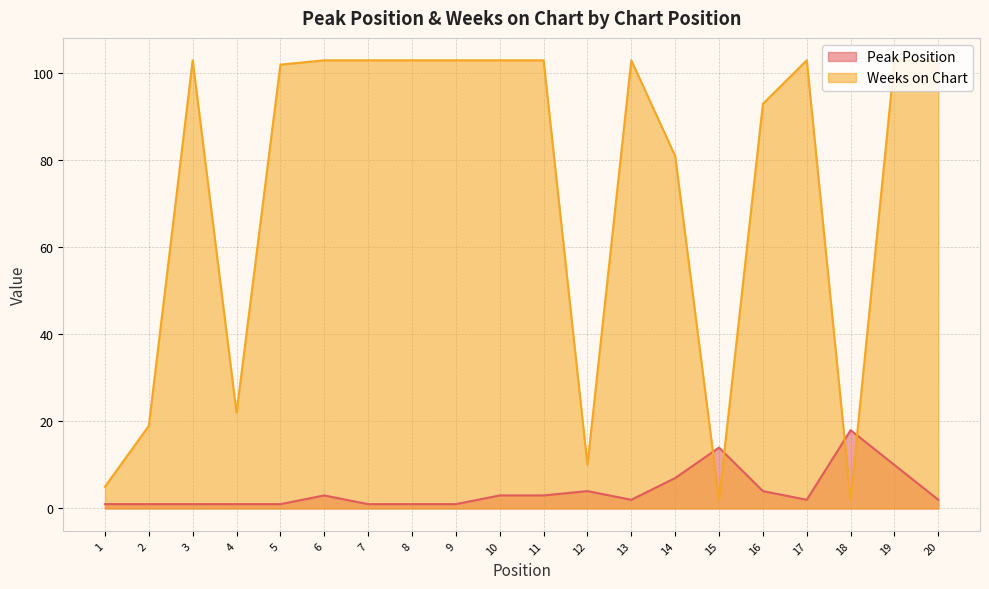

What is the average value of the Weeks on Chart series?

73